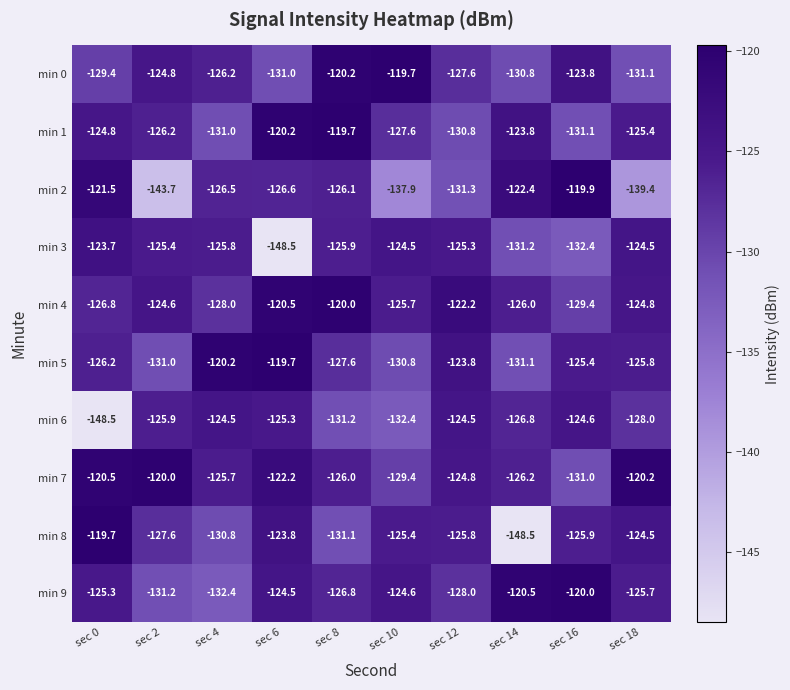

Rank the categories by min 5 value from highest to lowest.

sec 6, sec 4, sec 12, sec 16, sec 18, sec 0, sec 8, sec 10, sec 2, sec 14